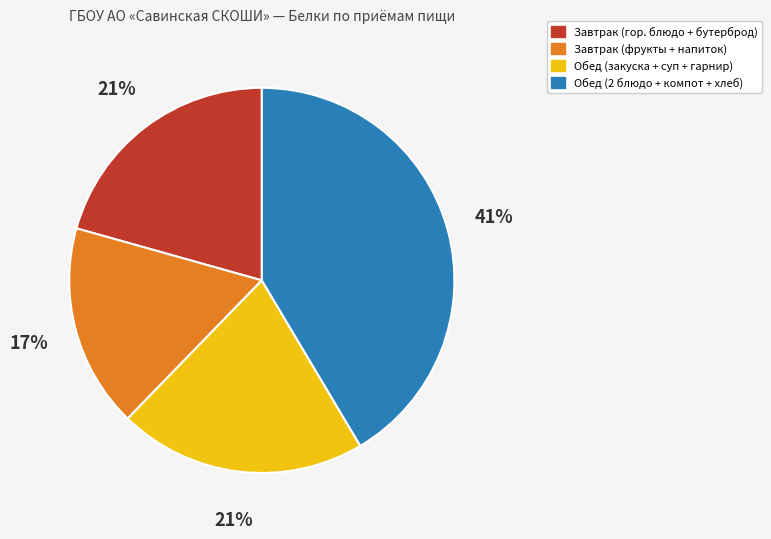

To the nearest percent, what is the average slice percentage?

25%